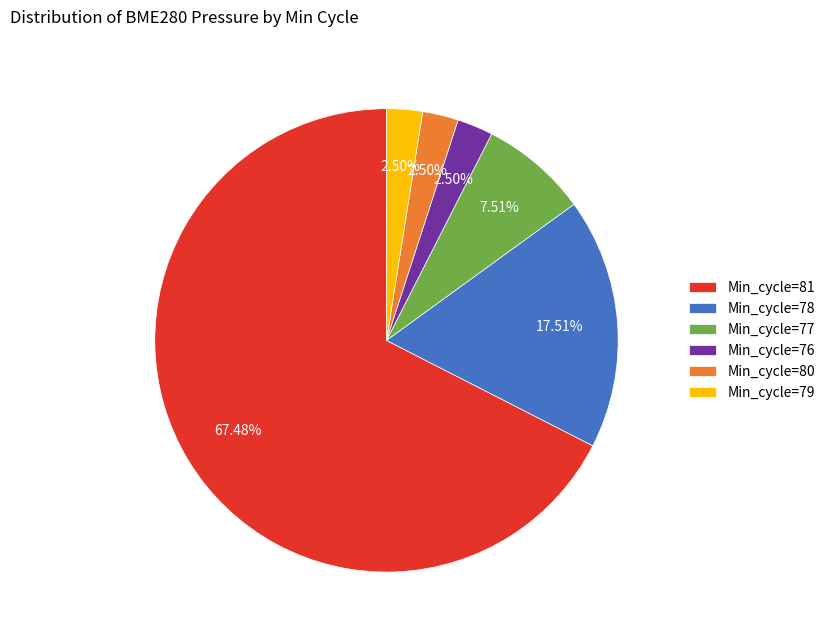

What is the majority slice?

Min_cycle=81